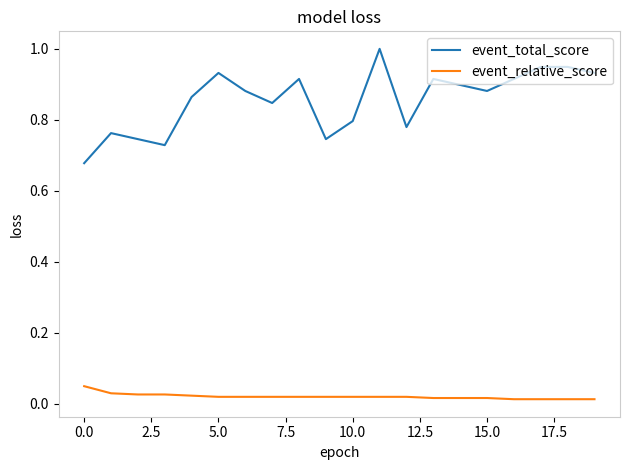

What is the greatest value displayed?

1.0